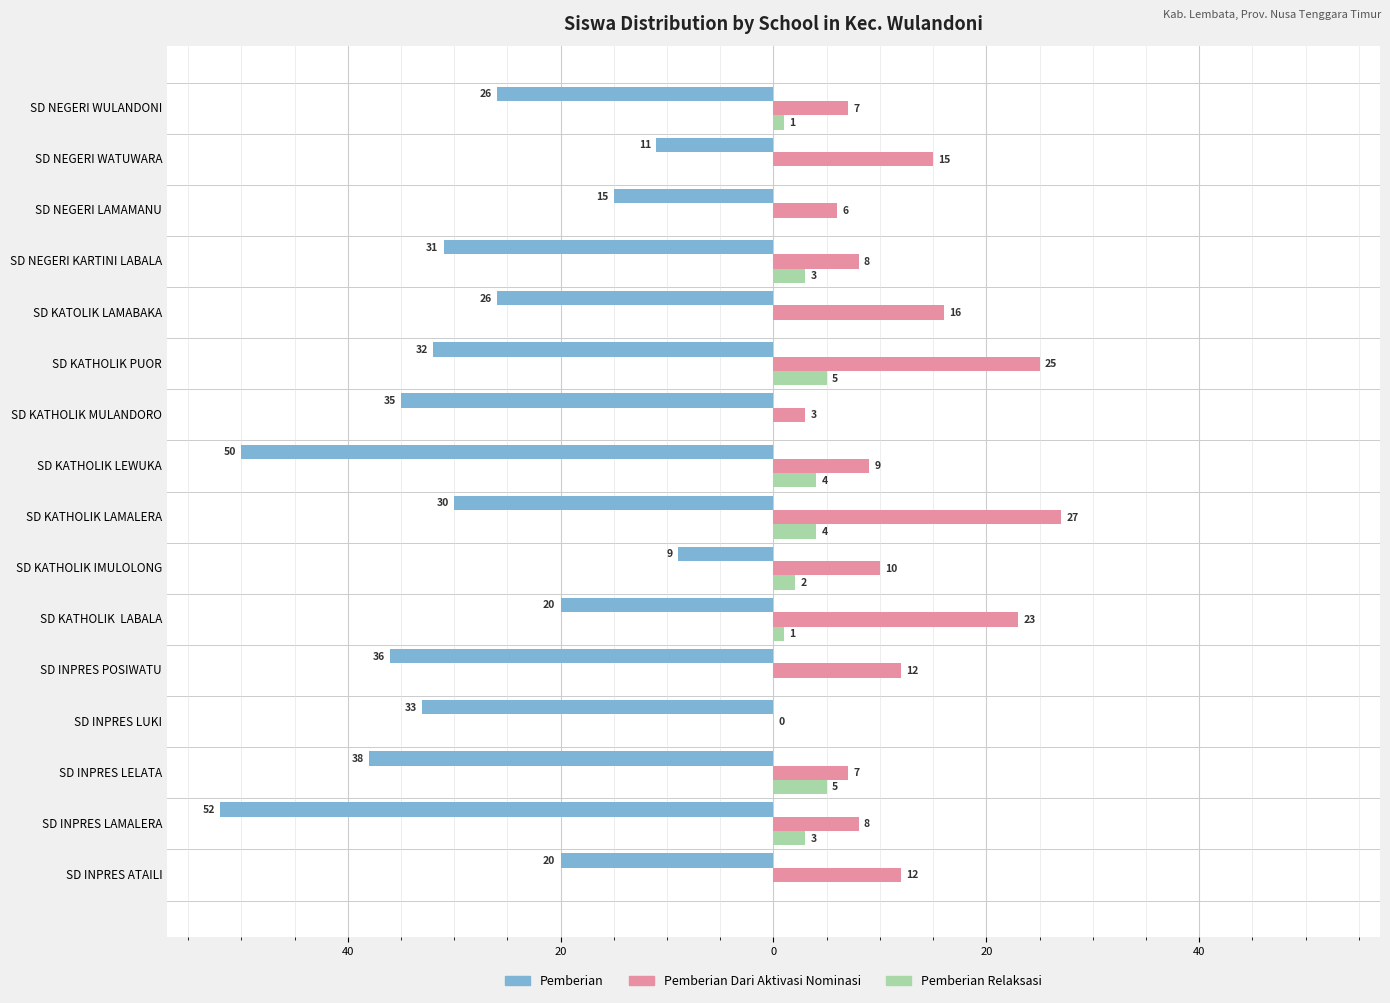

What are all the series names shown in the legend?

Pemberian, Pemberian Dari Aktivasi Nominasi, Pemberian Relaksasi